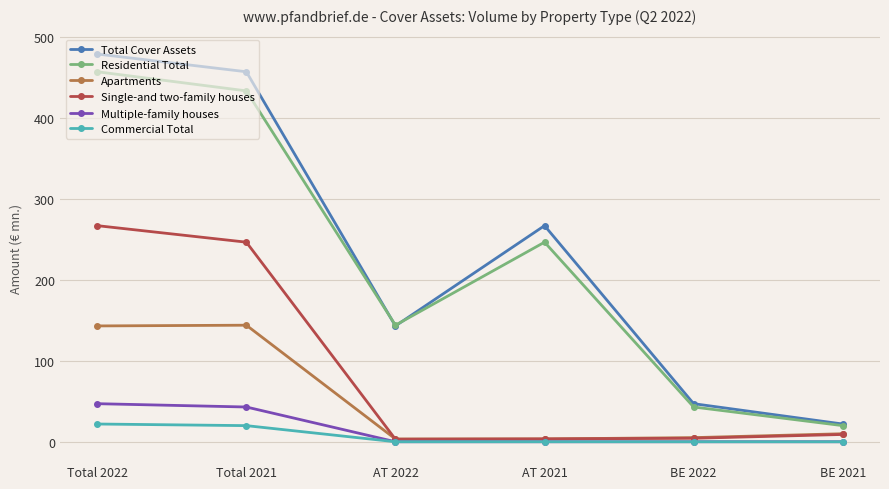

Is this an area chart (filled region under the line)?

No